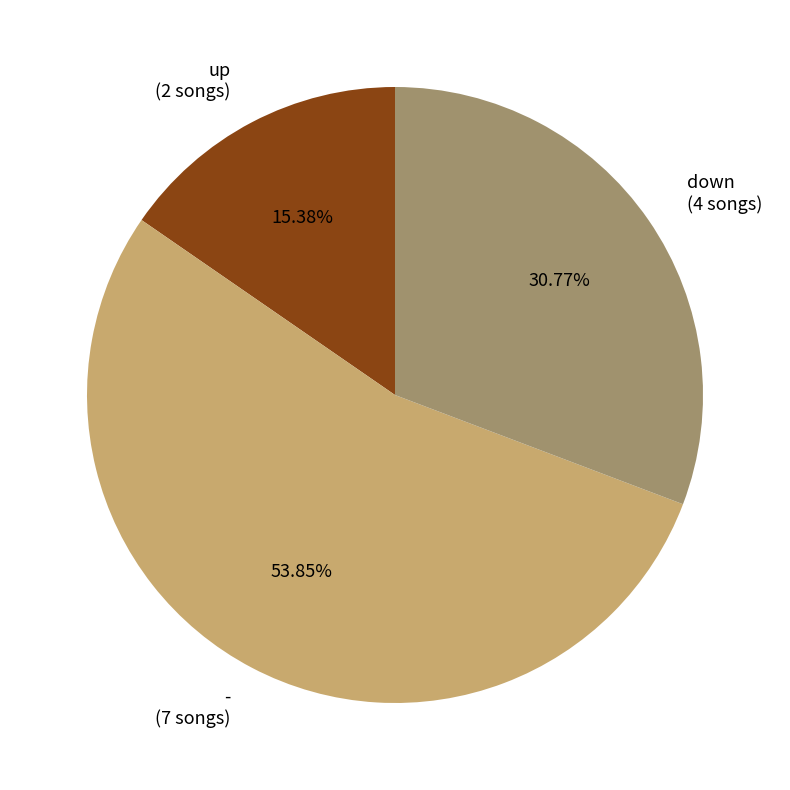

Between down and -, which is larger?

-